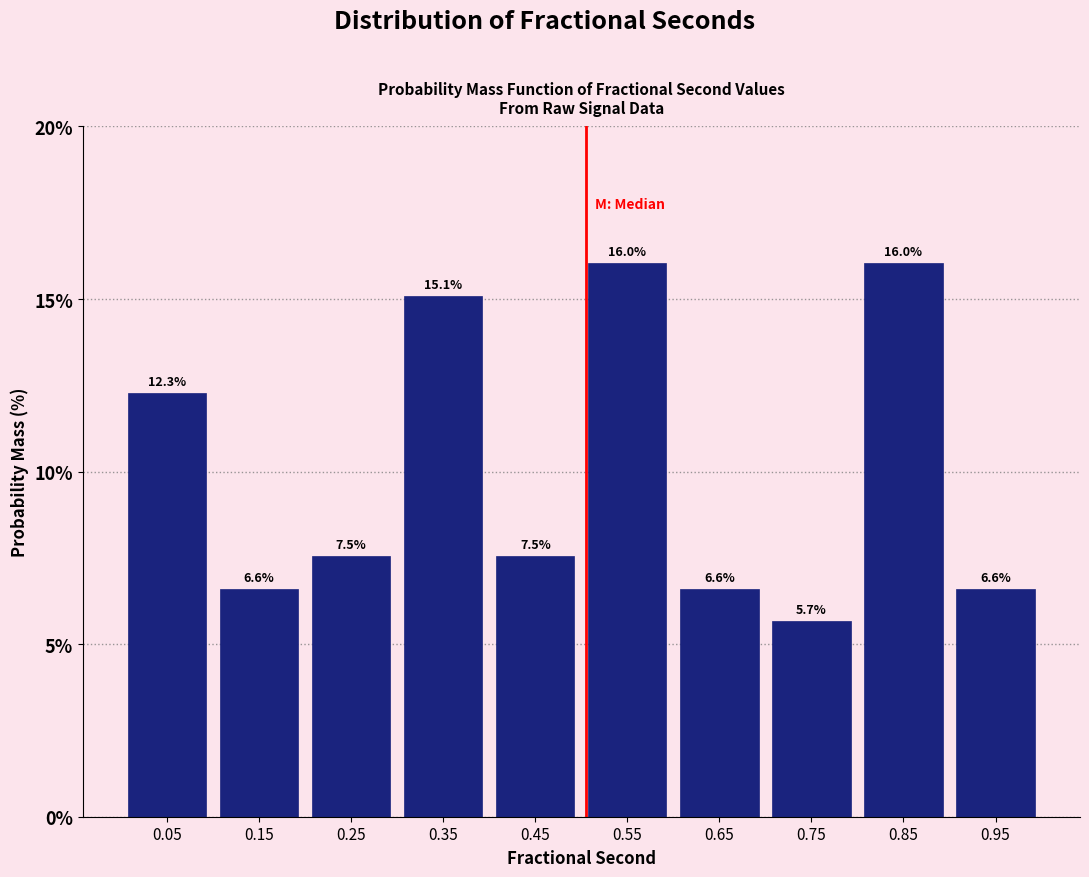

Reading left to right, transcribe this chart: for each bar, give the range it covers on the x-axis and its height.

0.0 to 0.1: 12.3
0.1 to 0.2: 6.6
0.2 to 0.3: 7.5
0.3 to 0.4: 15.1
0.4 to 0.5: 7.5
0.5 to 0.6: 16.0
0.6 to 0.7: 6.6
0.7 to 0.8: 5.7
0.8 to 0.9: 16.0
0.9 to 1.0: 6.6